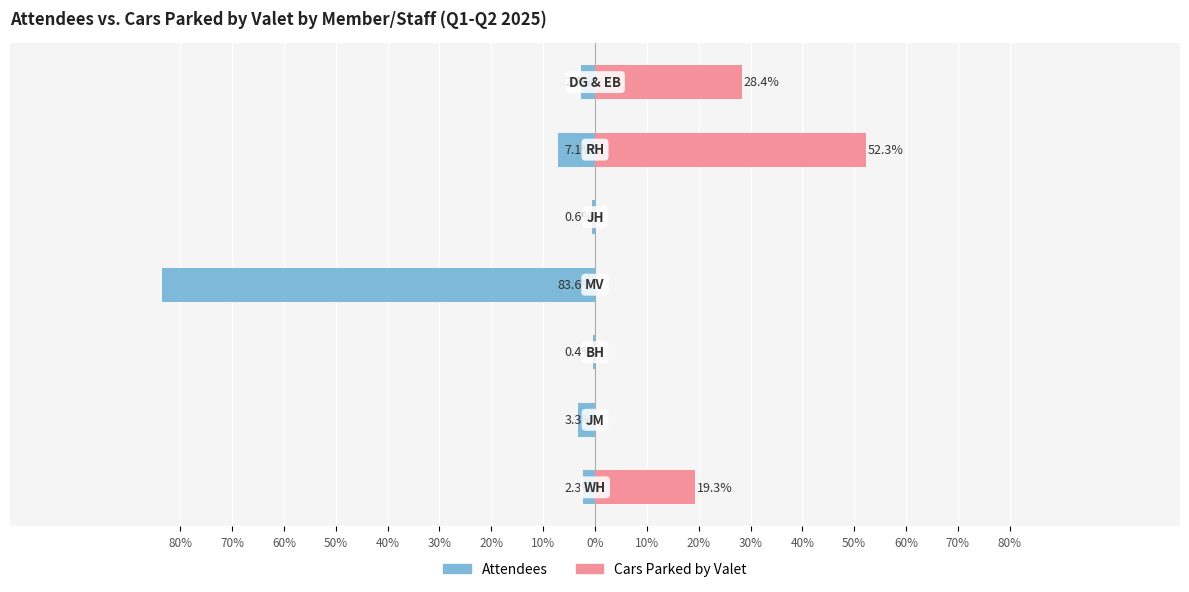

What is the maximum value shown in the chart?

52.3